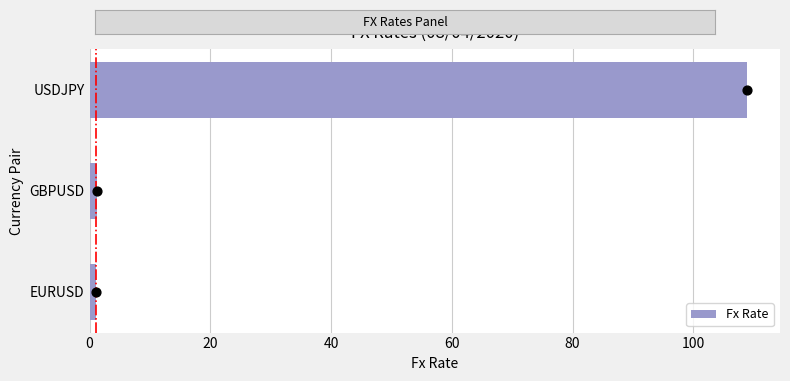

What is the approximate value of Fx Rate at USDJPY?

108.9